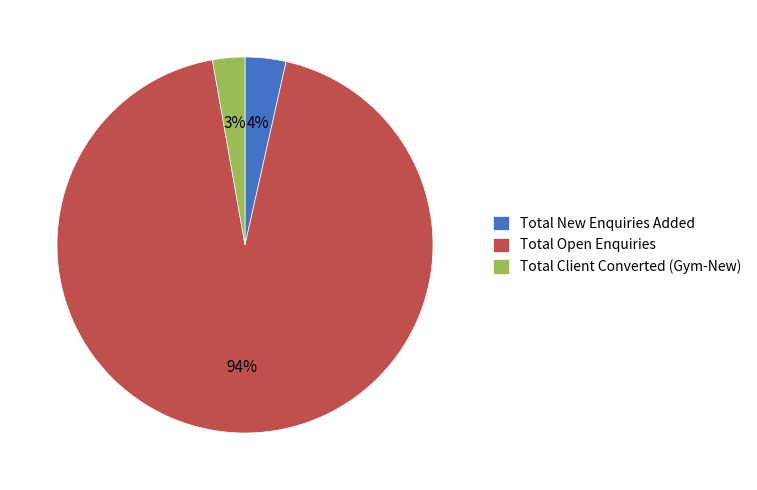

What is the majority slice?

Total Open Enquiries